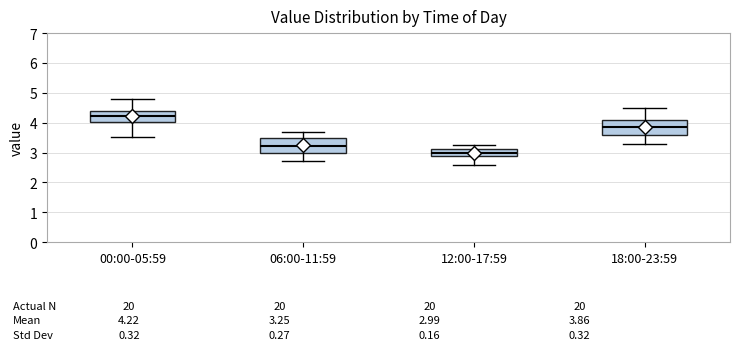

Which box's median line is the lowest?

12:00-17:59